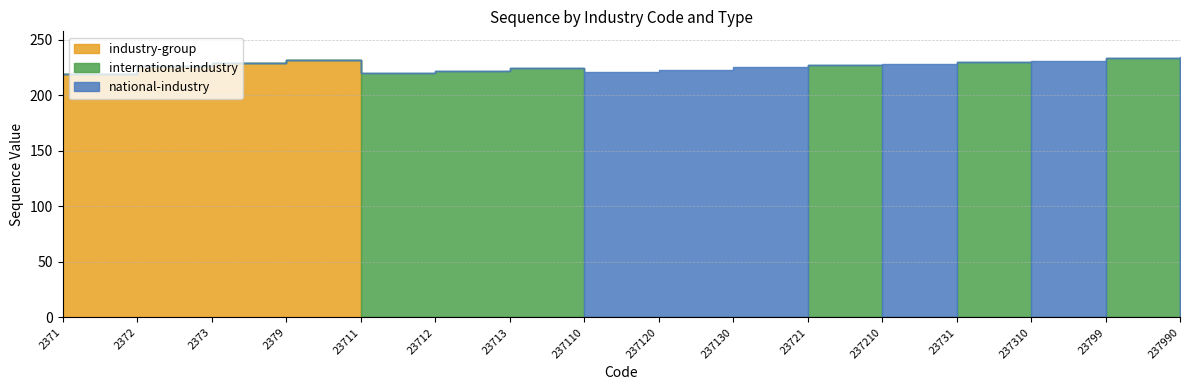

Reading left to right, extract all data points from this chart.

industry-group: 219	226	229	232	0	0	0	0	0	0	0	0	0	0	0	0
international-industry: 0	0	0	0	220	222	224	0	0	0	227	0	230	0	233	0
national-industry: 0	0	0	0	0	0	0	221	223	225	0	228	0	231	0	234